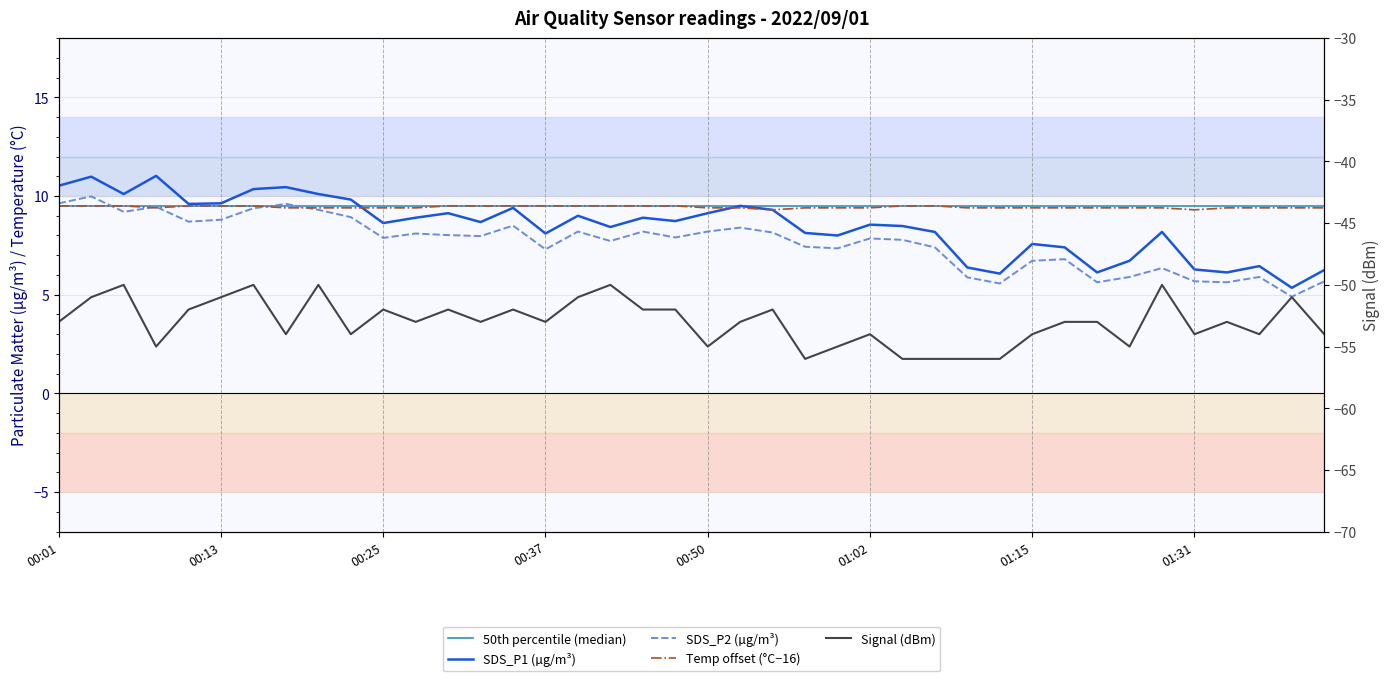

True or false: SDS_P1 has a value of 9.6 at 01:26.

False